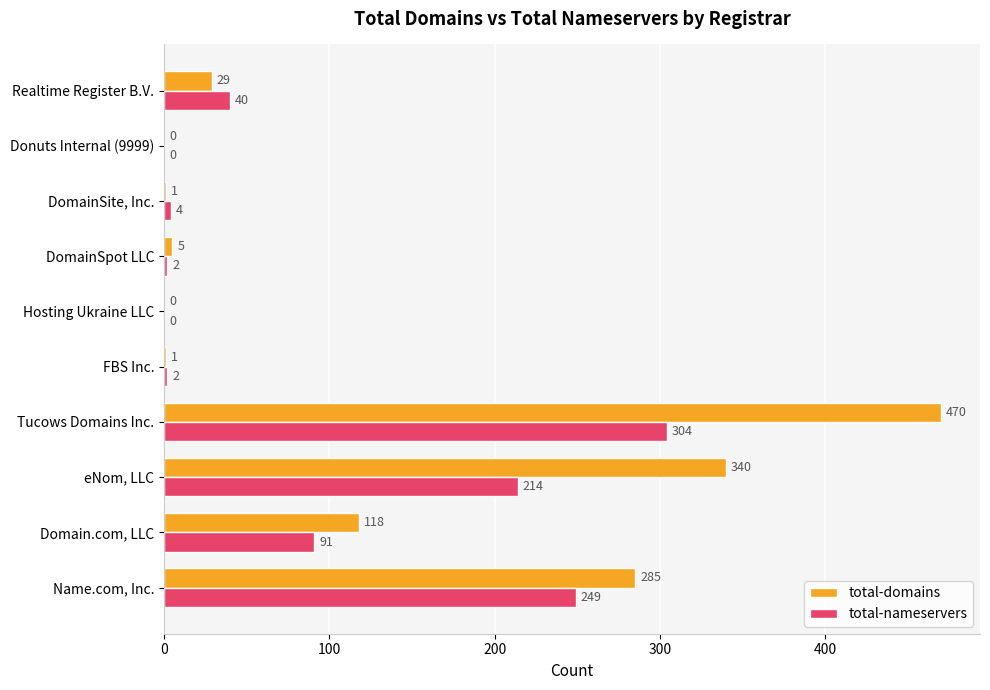

Which category has the highest value across all series?

Tucows Domains Inc.